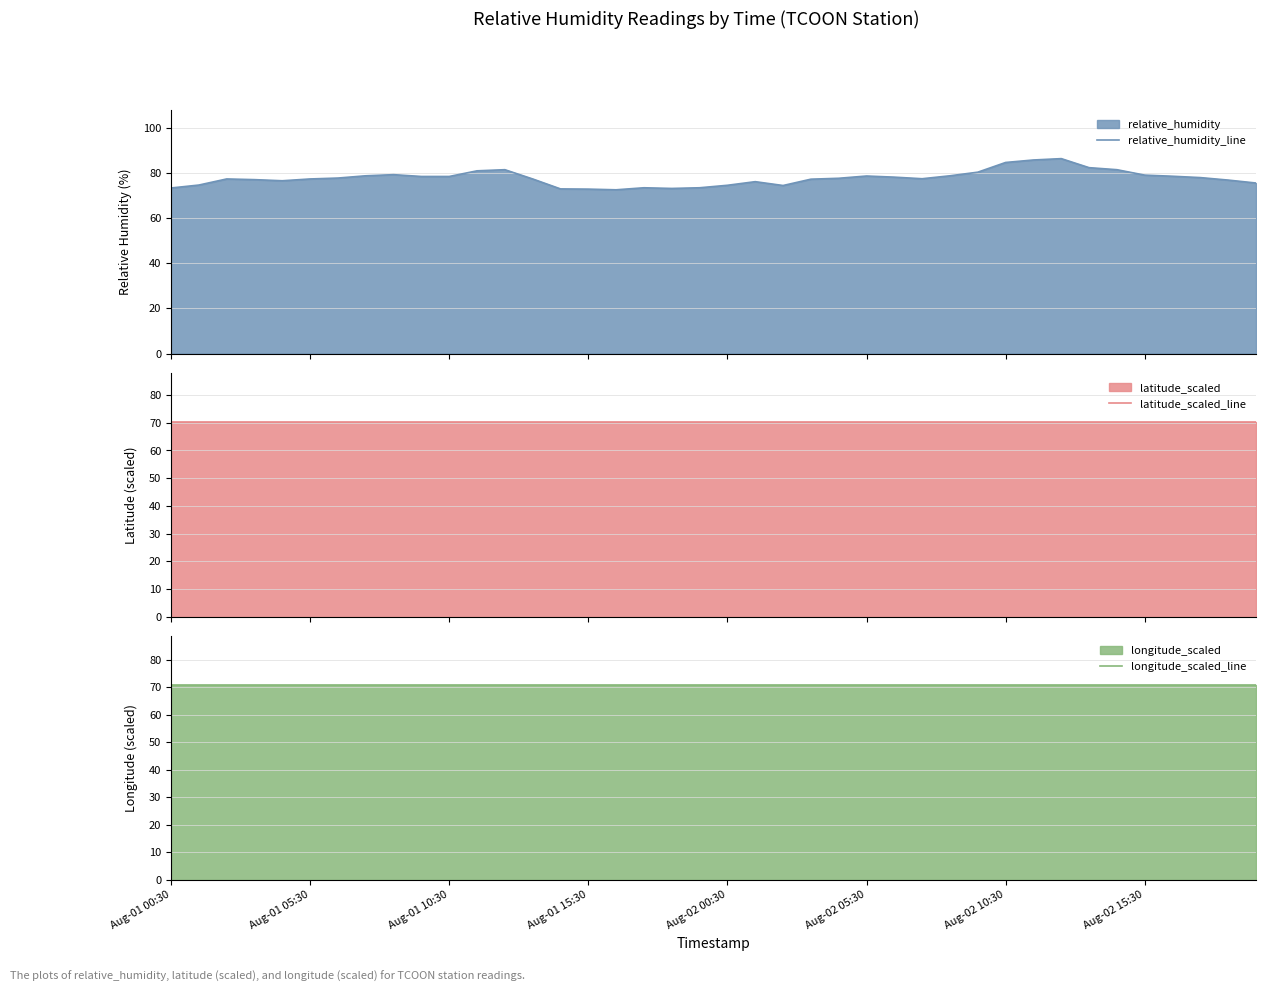

Which series has the largest range (max minus min)?

relative_humidity_line